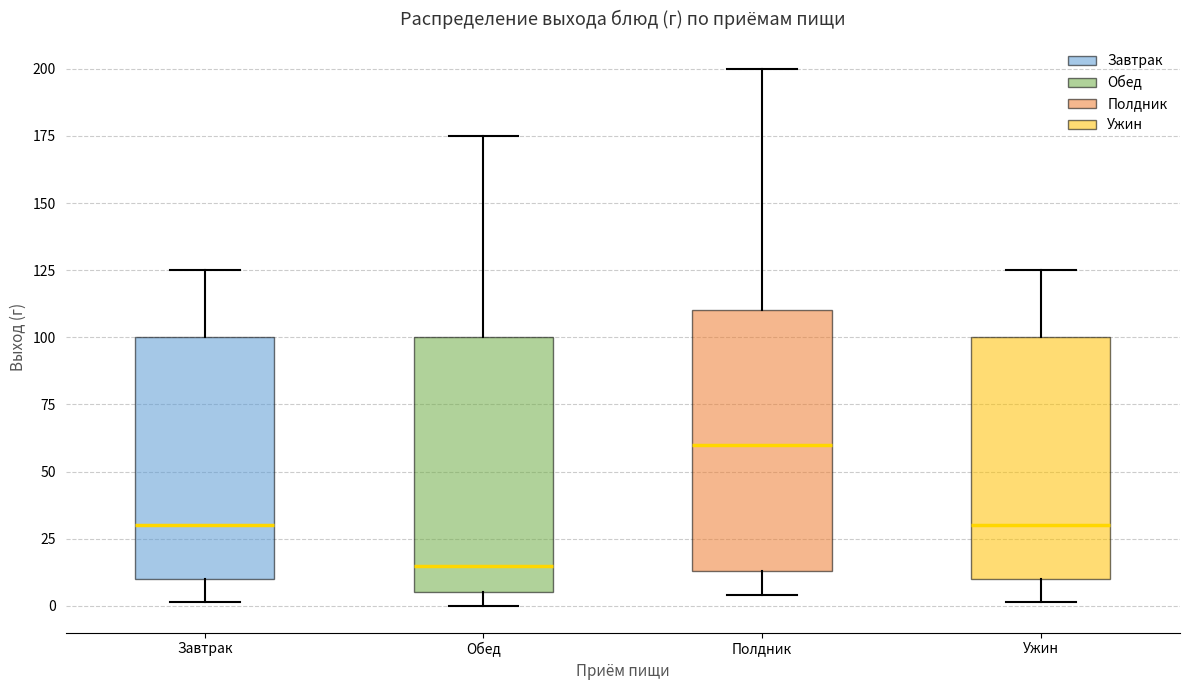

Reading left to right, transcribe this box plot: for each box, give where its median line is, the range the box spans, and where its two whiskers end, as read against the y-axis. The values are not printed on the chart, so give them approximately, as read against the axis.

Завтрак: median 30, box 10 to 100, whiskers 0 to 125
Обед: median 15, box 5 to 100, whiskers 0 to 175
Полдник: median 60, box 15 to 110, whiskers 5 to 200
Ужин: median 30, box 10 to 100, whiskers 0 to 125